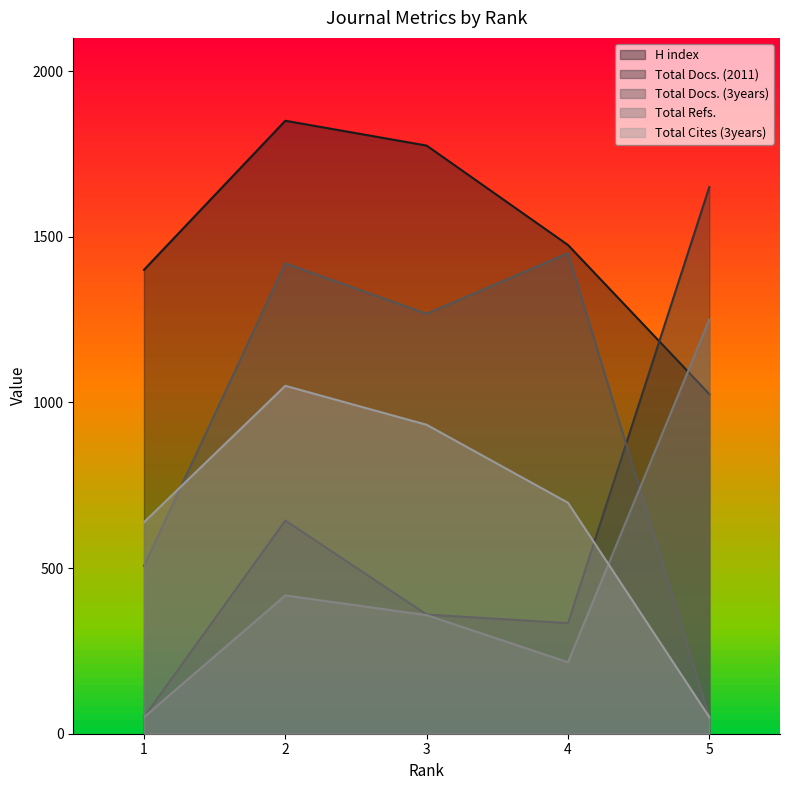

At which label does Total Cites (3years) reach its peak?

2